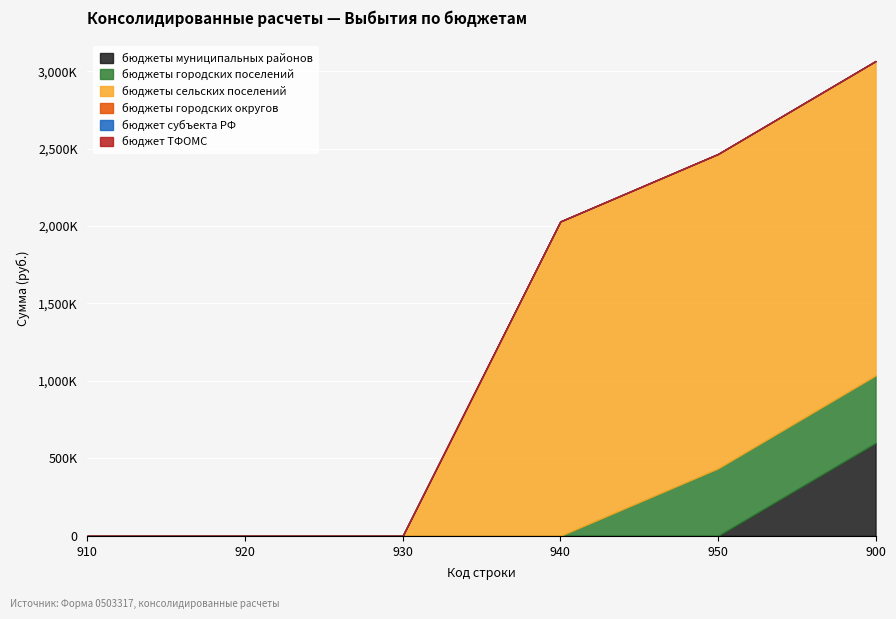

Reading left to right, what are all the values shown in this chart?

бюджеты муниципальных районов: 0	0	0	0	0	600000
бюджеты городских поселений: 0	0	0	0	435400	435400
бюджеты сельских поселений: 0	0	0	2029500	2029500	2029500
бюджеты городских округов: 0	0	0	0	0	0
бюджет субъекта РФ: 0	0	0	0	0	0
бюджет ТФОМС: 0	0	0	0	0	0